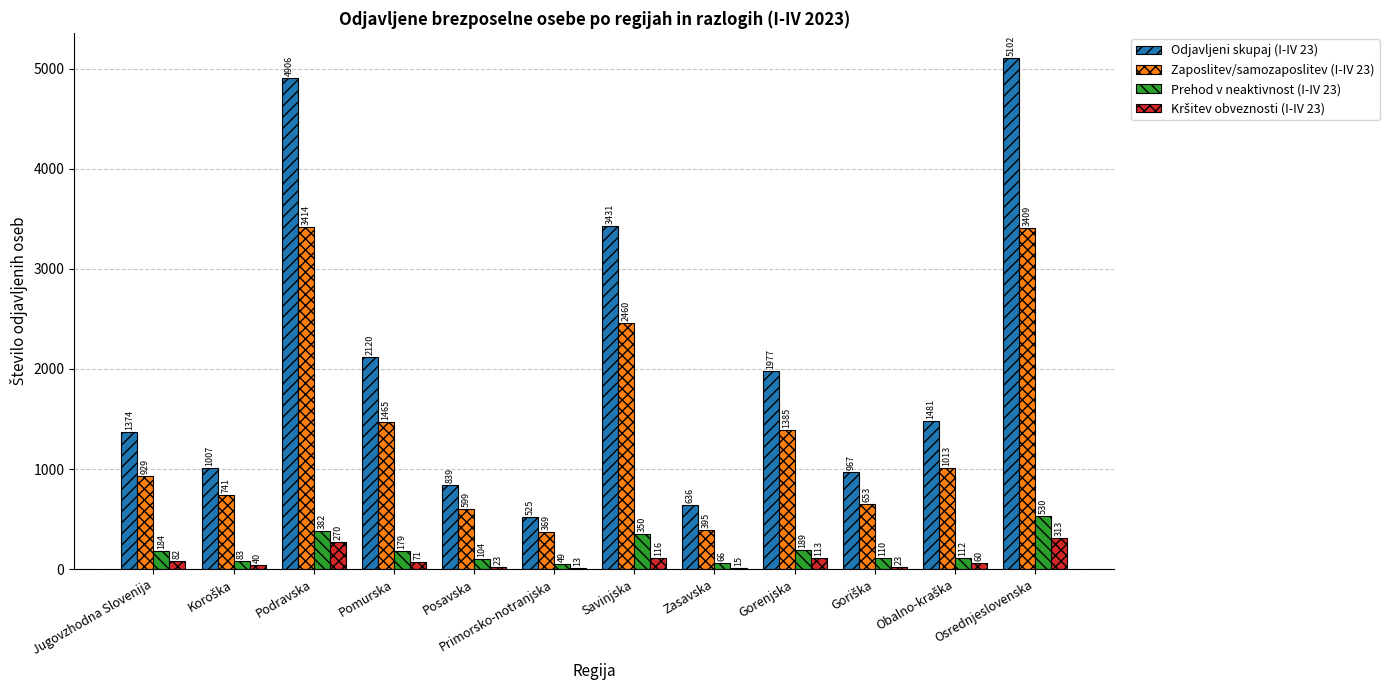

Which series has the largest total across all categories?

Odjavljeni skupaj (I-IV 23)